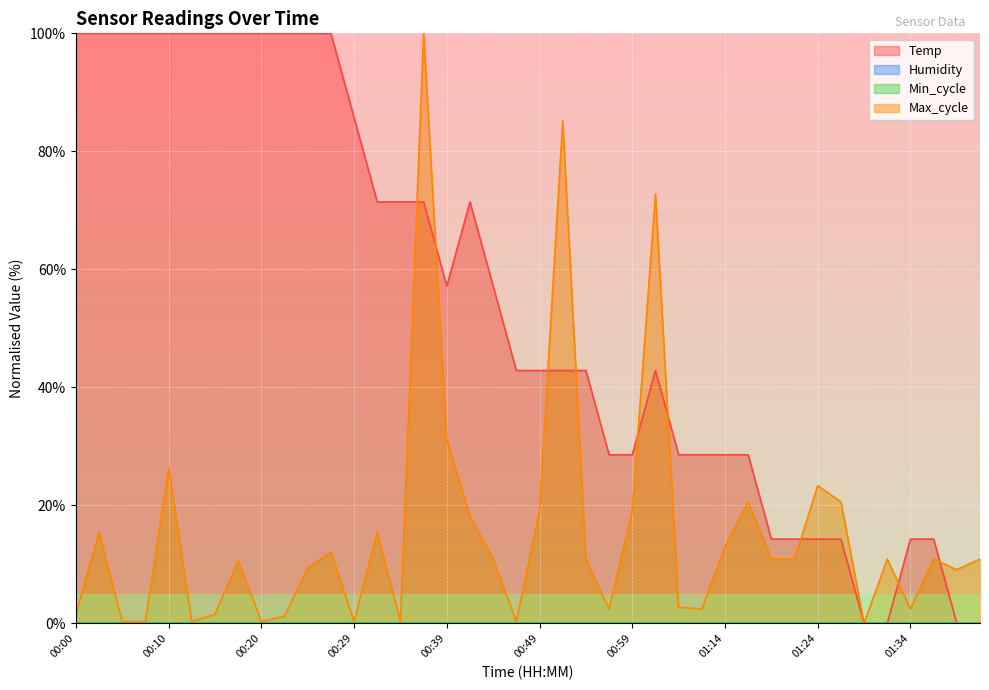

How many positive values does the Temp series have?

36